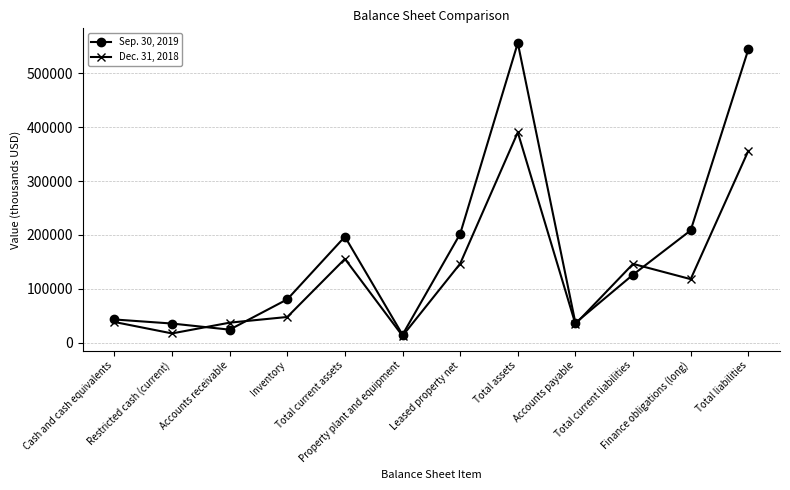

The value of Sep. 30, 2019 at Finance obligations (long) is 319657. True or false?

False